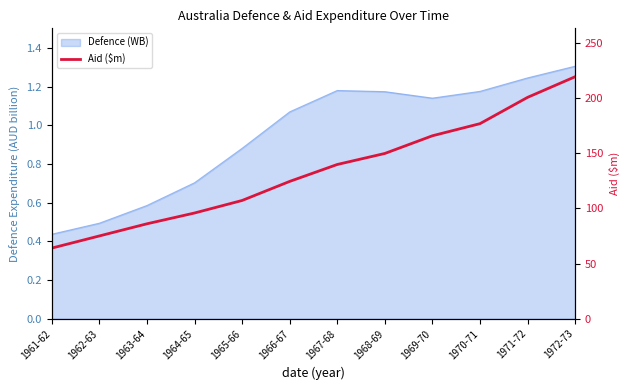

How many lines are shown in the chart?

1